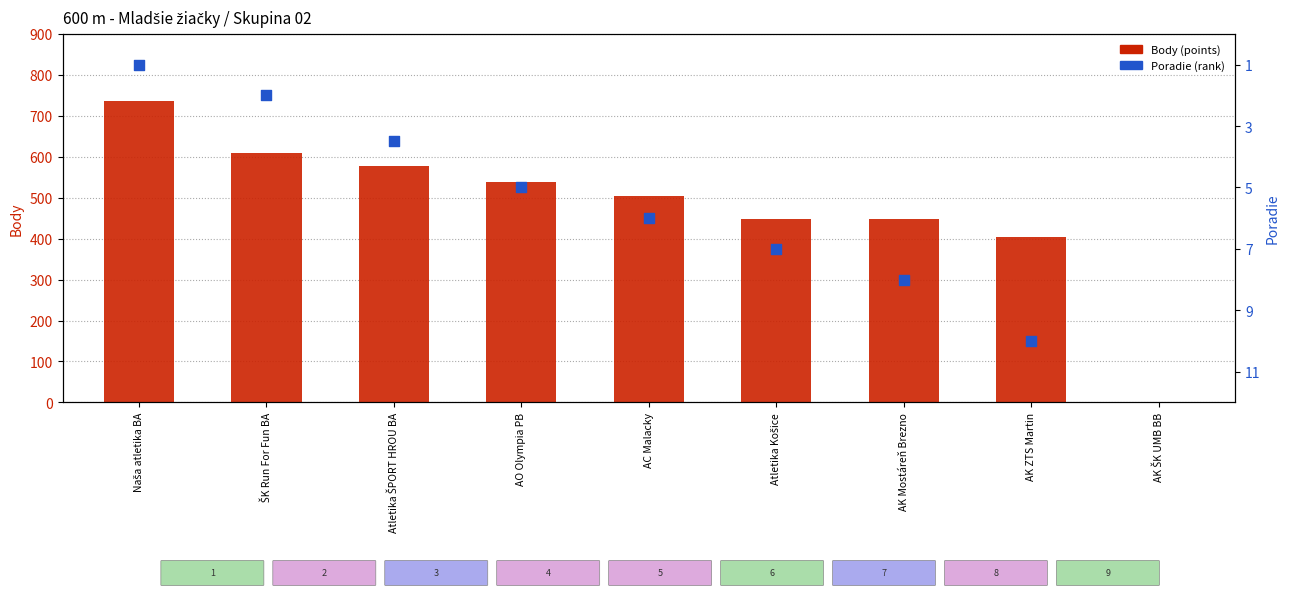

What is the total value across all series at ŠK Run For Fun BA?

611.0